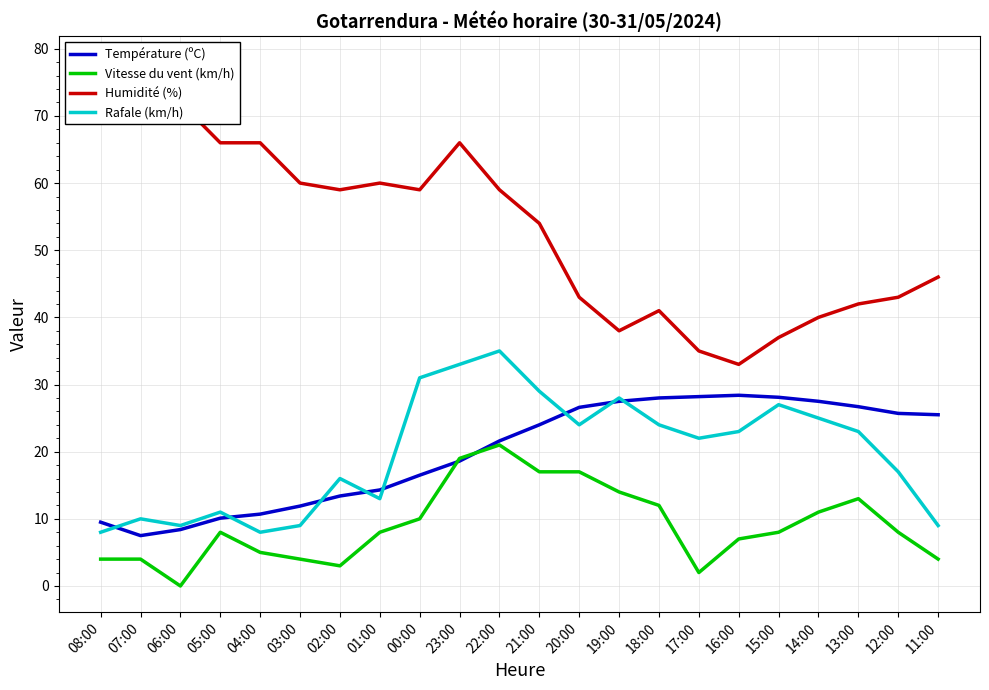

The Humidité (%) series shows 38.0 at 19:00. True or false?

True